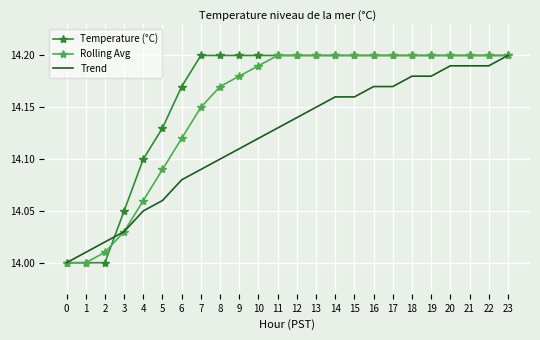

Is it true that Rolling Avg equals 14.2 at 21?

True